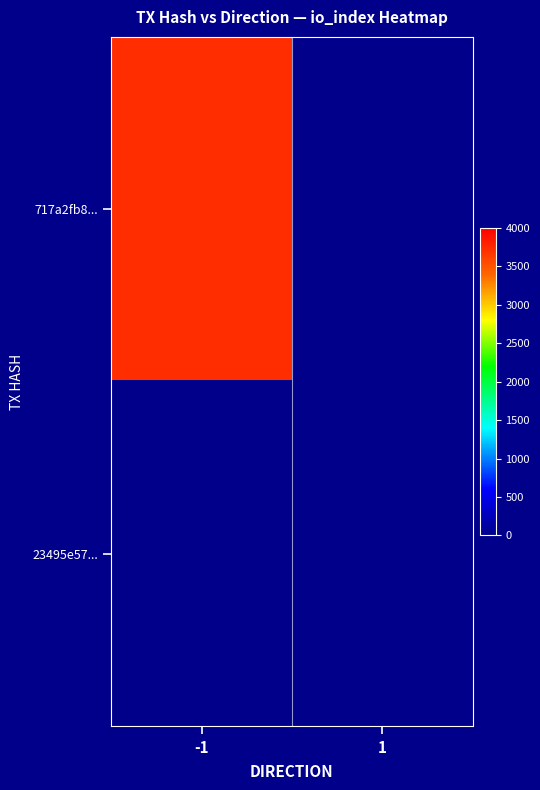

At how many categories does at least one series exceed 1502?

1